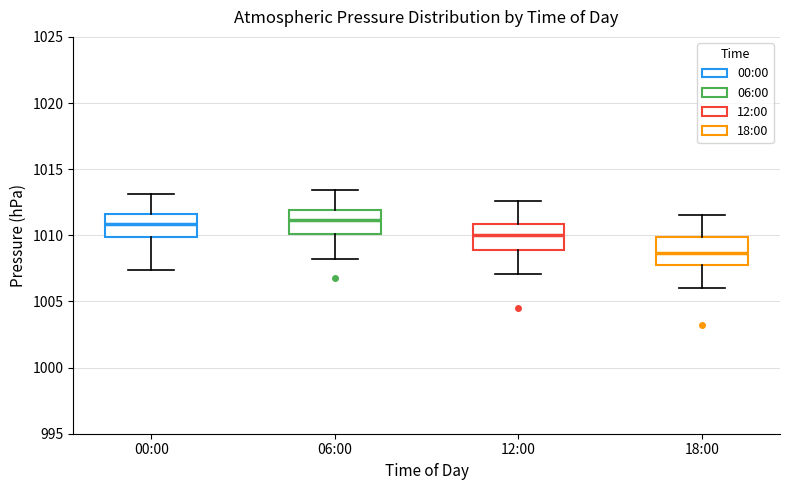

Which box has the lowest median line?

18:00